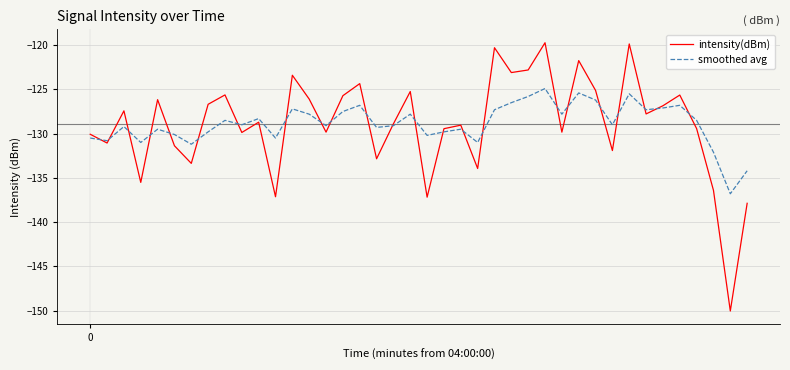

Which series has the largest range (max minus min)?

intensity(dBm)